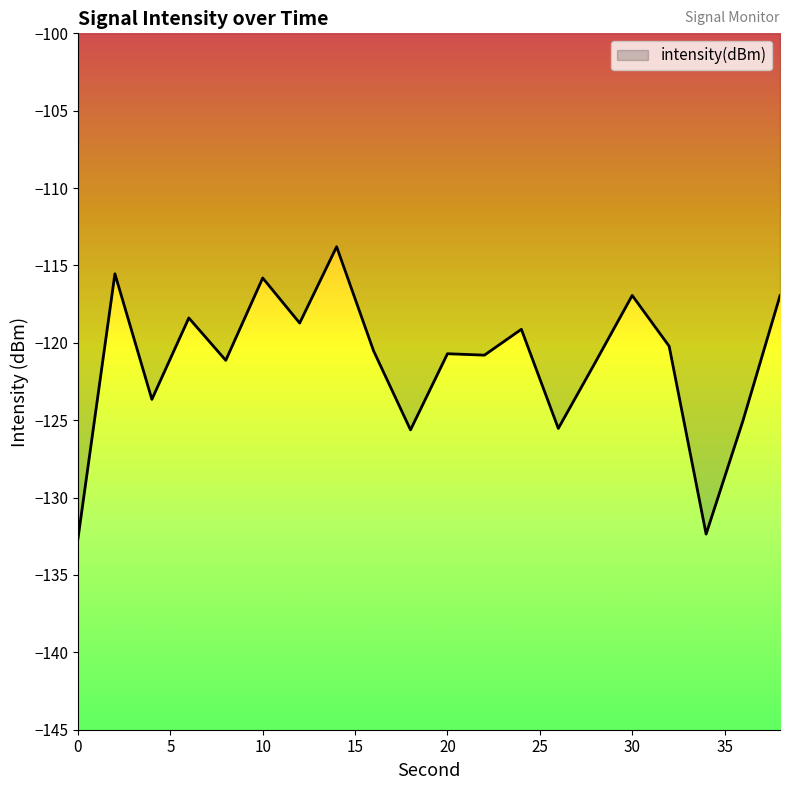

What is the minimum value shown in the chart?

-132.6